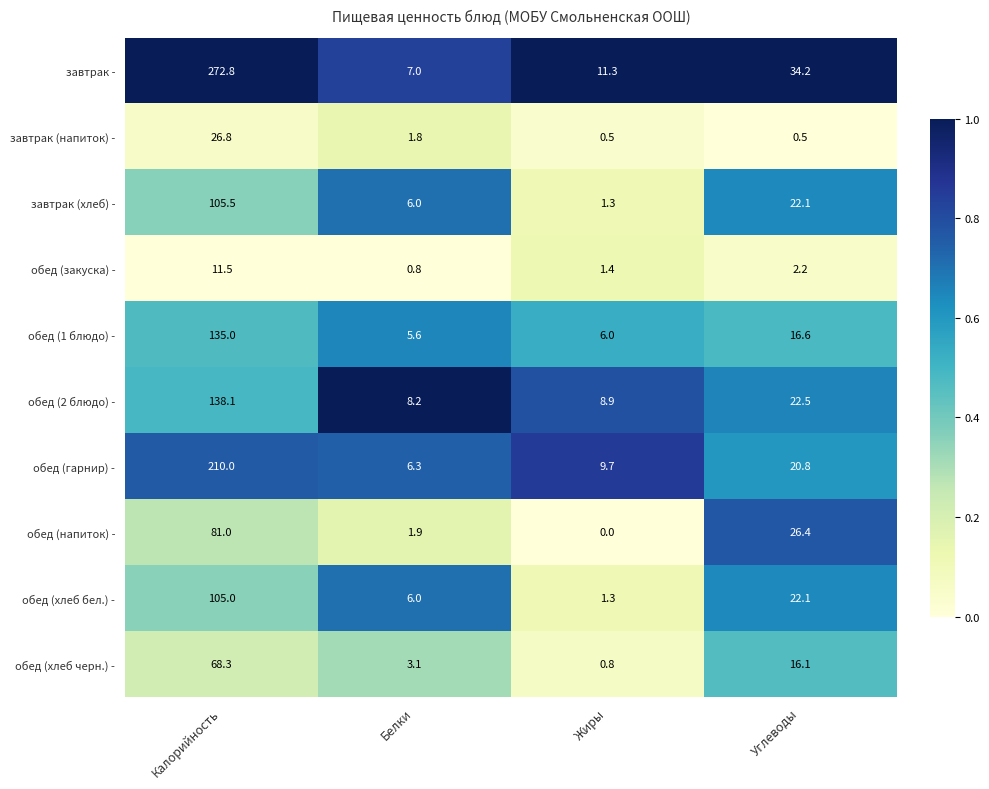

True or false: обед (напиток) - has a value of 1.9 at Белки.

True